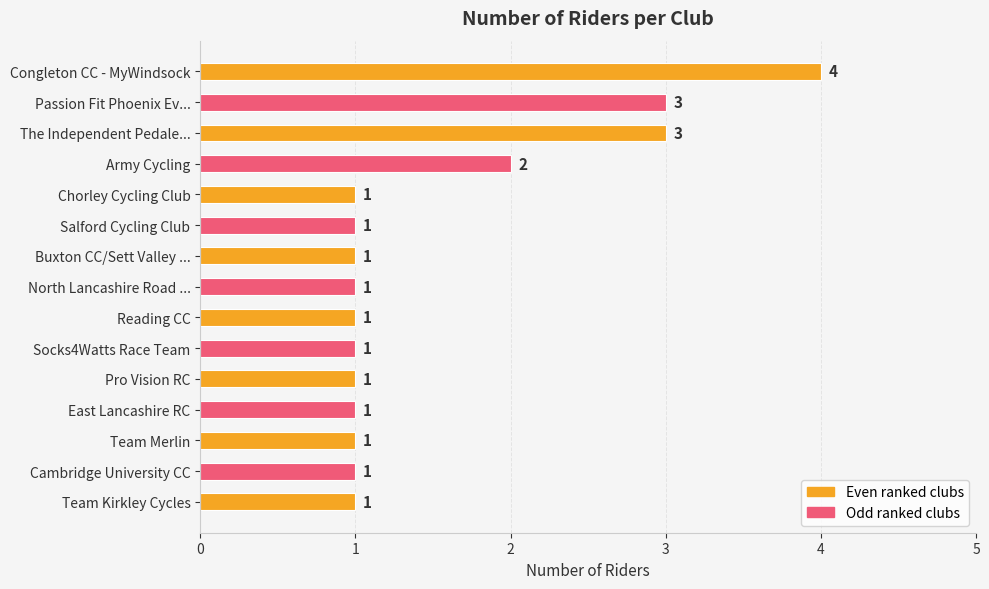

True or false: the data shows 1 at Salford Cycling Club.

True